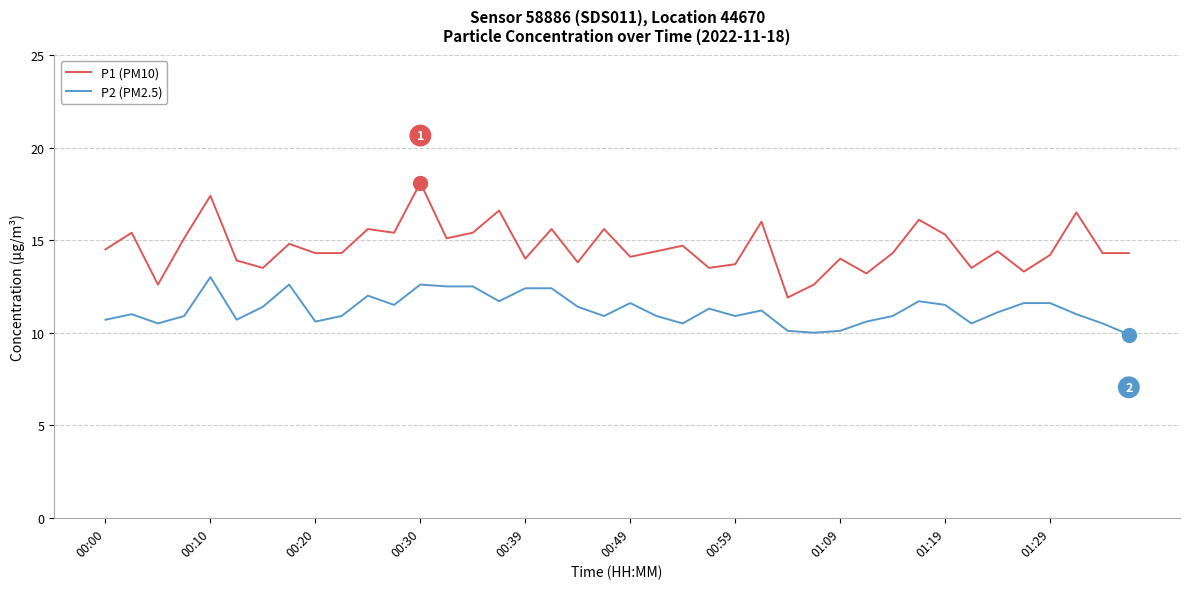

How many lines are shown in the chart?

2